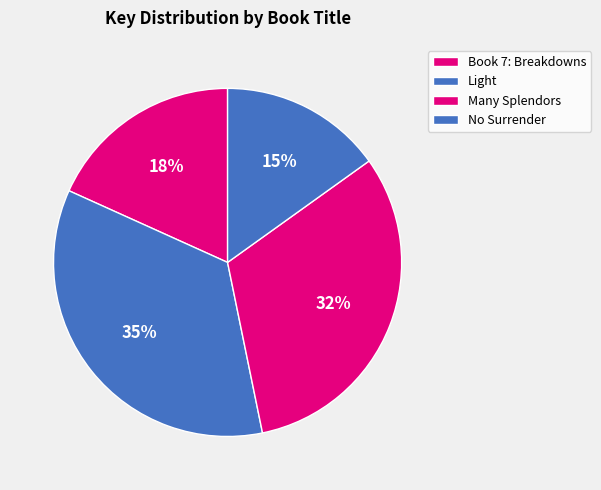

The Light slice represents 42% of the pie. True or false?

False